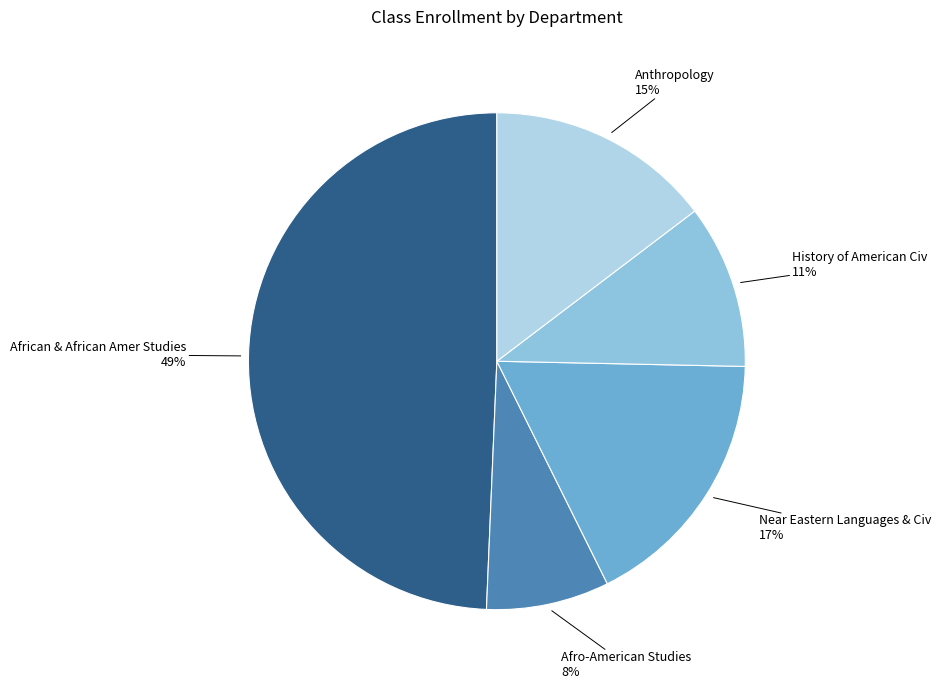

Which has a higher value, Afro-American Studies or Anthropology?

Anthropology